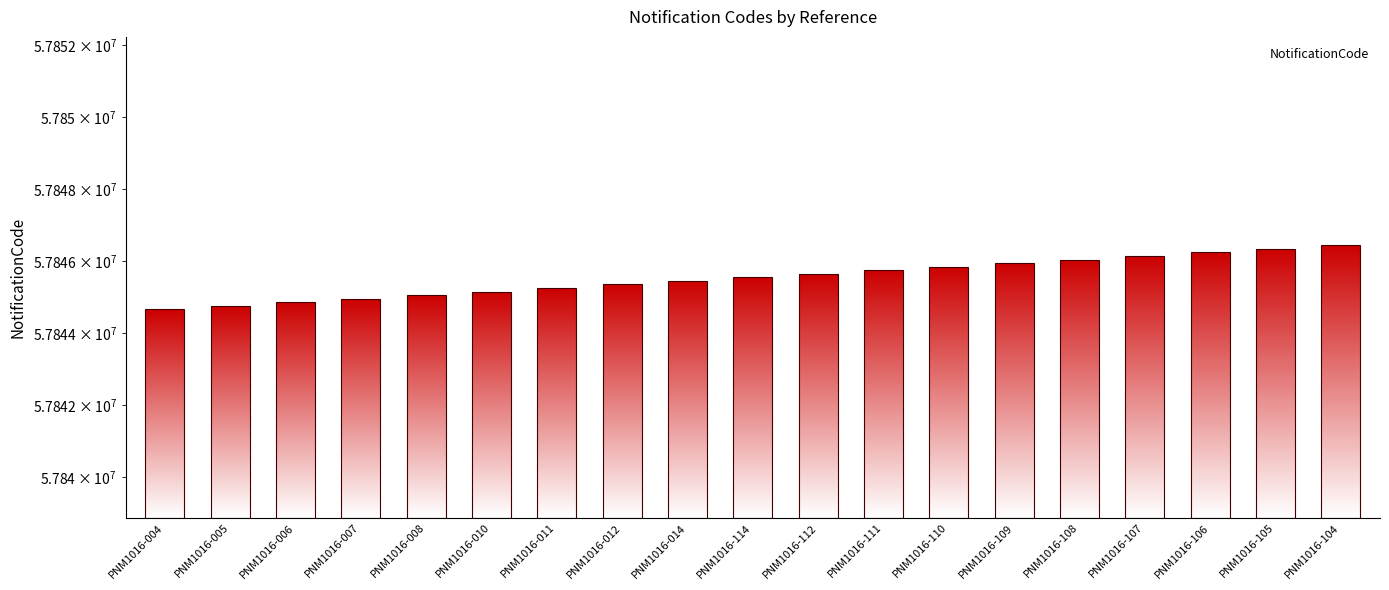

Reading right to left, list all the values displayed in this chart.

PNM1016-104=57846444	PNM1016-105=57846345	PNM1016-106=57846246	PNM1016-107=57846147	PNM1016-108=57846048	PNM1016-109=57845949	PNM1016-110=57845850	PNM1016-111=57845751	PNM1016-112=57845652	PNM1016-114=57845553	PNM1016-014=57845454	PNM1016-012=57845355	PNM1016-011=57845256	PNM1016-010=57845157	PNM1016-008=57845058	PNM1016-007=57844959	PNM1016-006=57844860	PNM1016-005=57844761	PNM1016-004=57844662